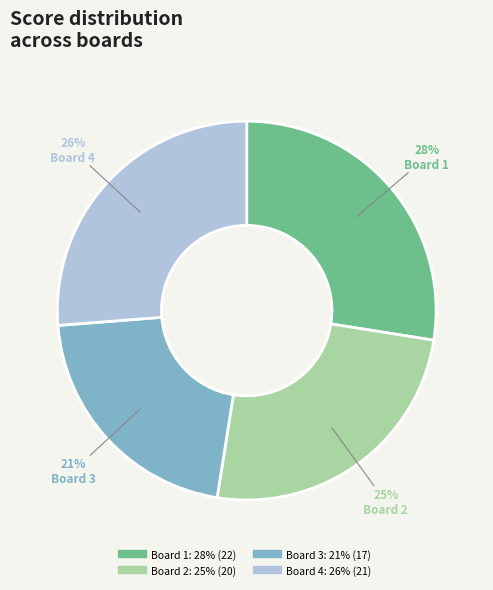

Which slice is the largest?

Board 1